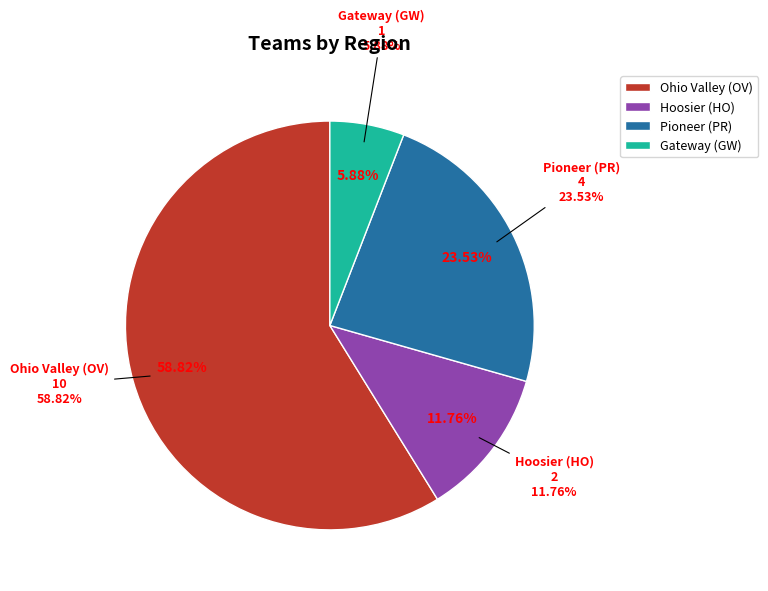

What is the majority slice?

Ohio Valley (OV)